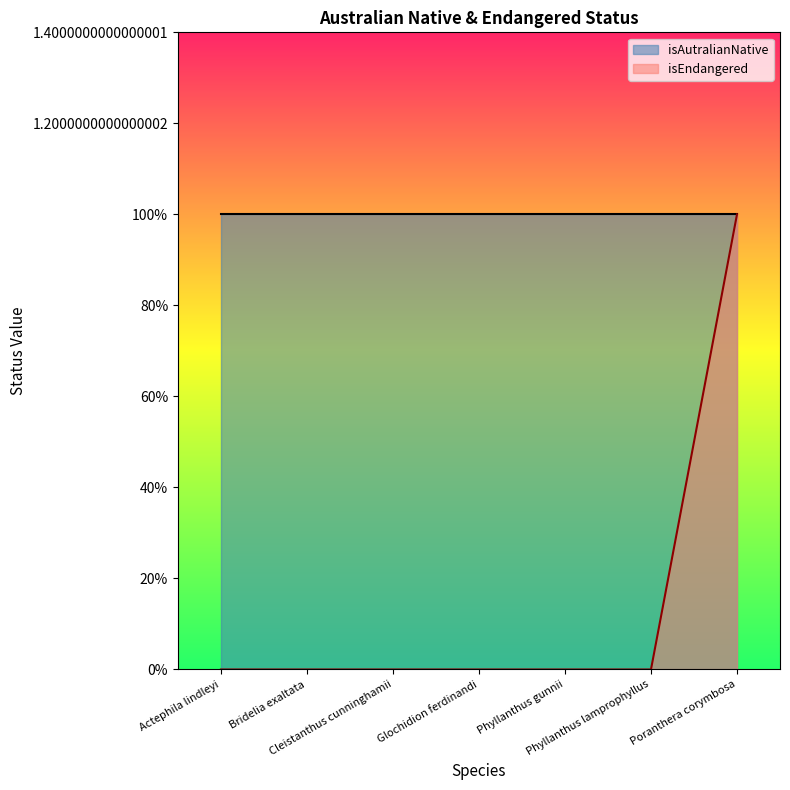

Which label corresponds to the largest value in the chart?

Poranthera corymbosa